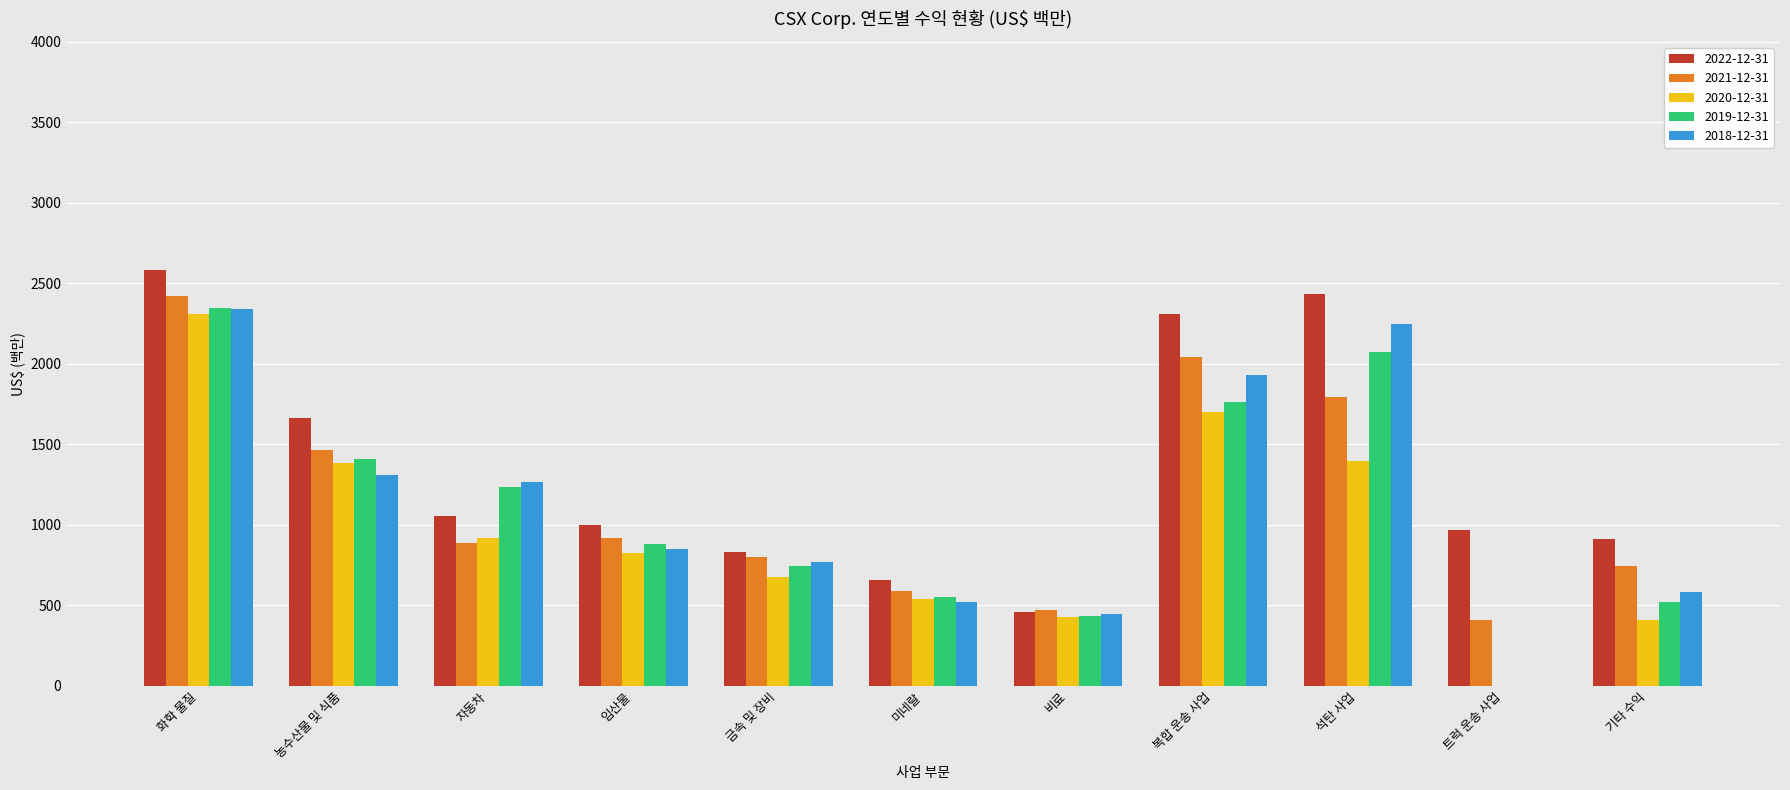

What is the total value across all series at 미네랄?

2851